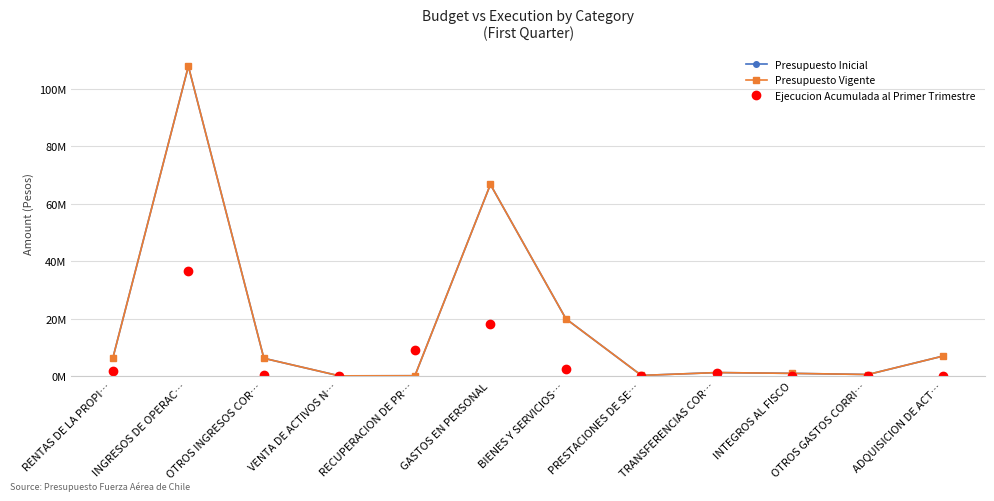

Does the chart have visible grid lines?

Yes